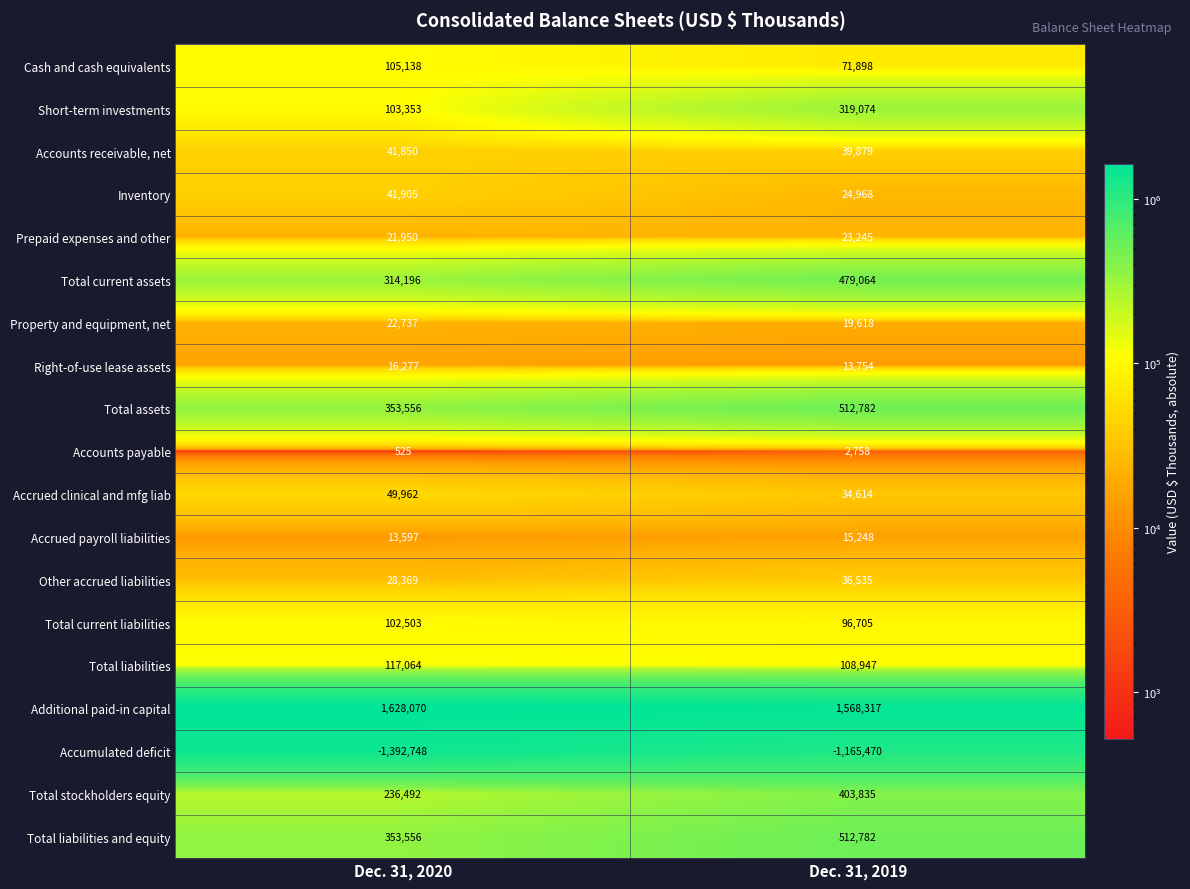

What value does the Total current liabilities series have at Dec. 31, 2019, to the nearest 100?

96700